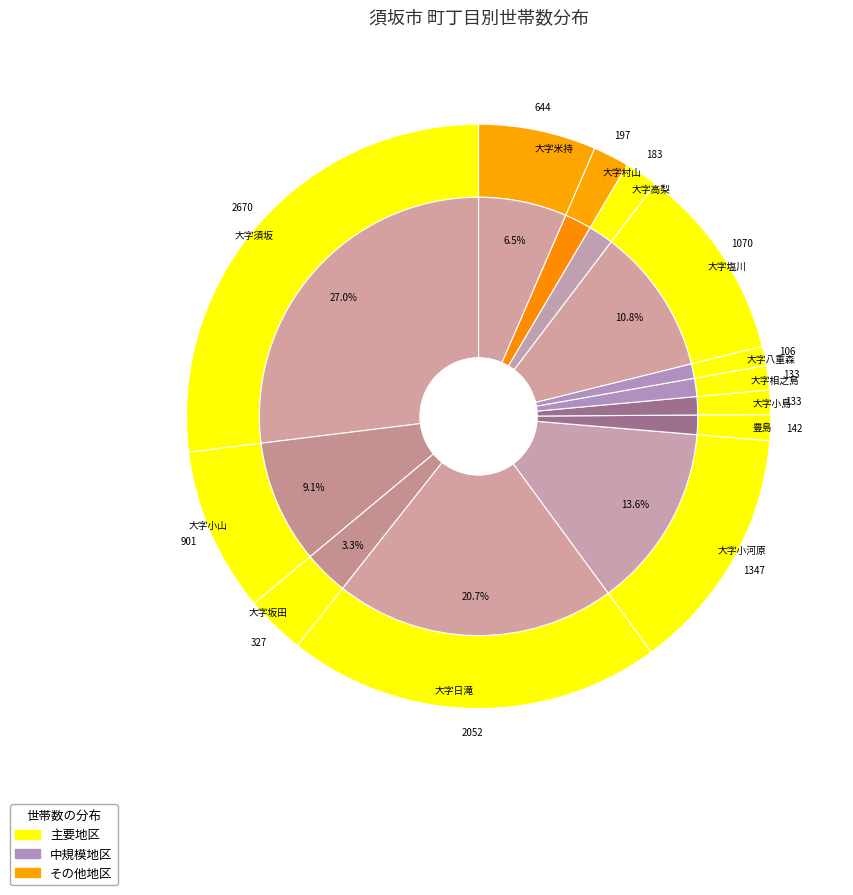

What percentage is the 大字八重森 slice, to the nearest percent?

1%